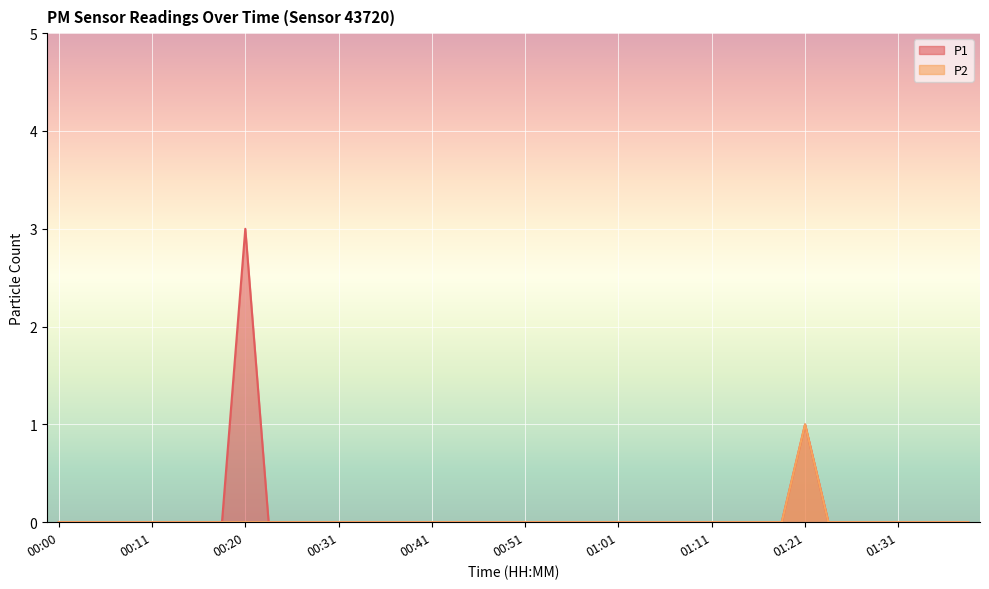

Which label corresponds to the smallest value in the chart?

00:00